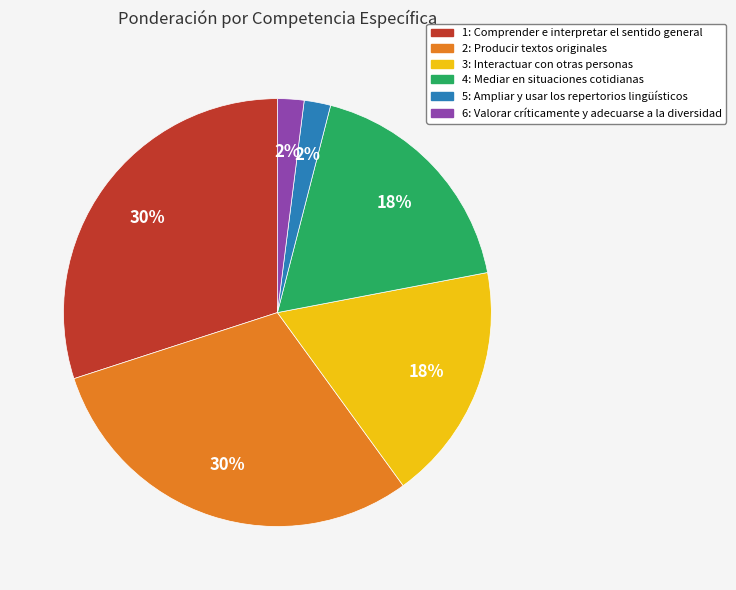

Is the sum of 3: Interactuar con otras personas and 4: Mediar en situaciones cotidianas greater than half?

No